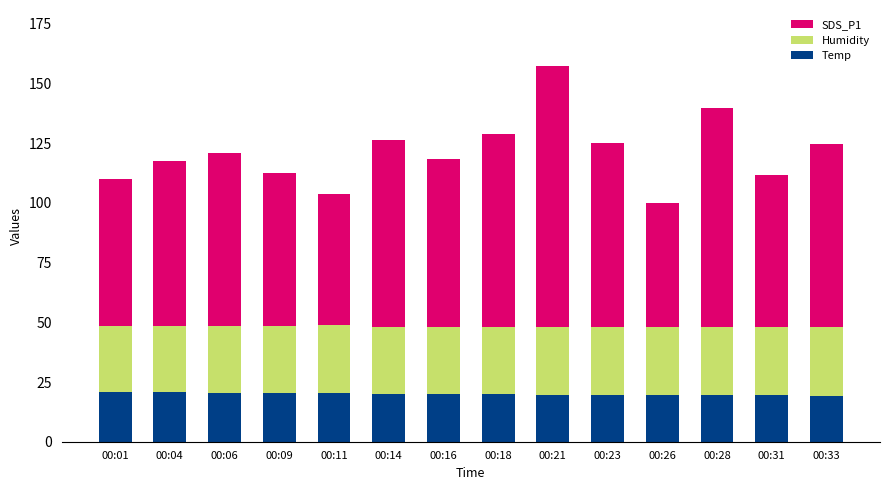

How many bars are there in total?

14